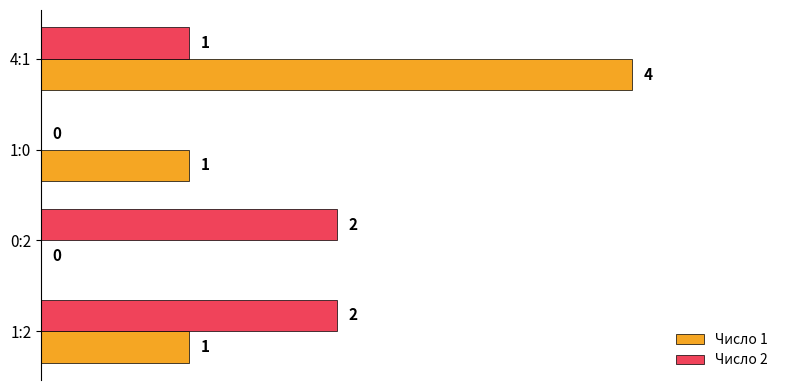

What is the average value of the Число 2 series?

1